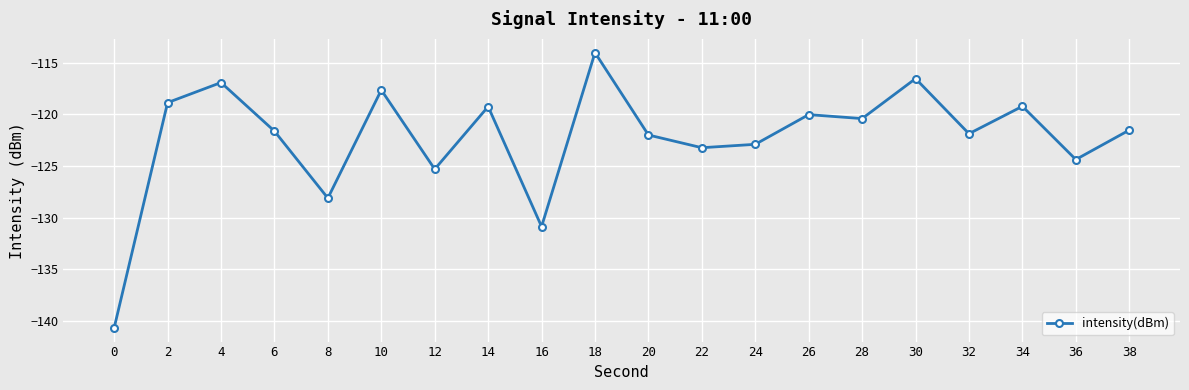

What value does the data have at 0?

-140.7